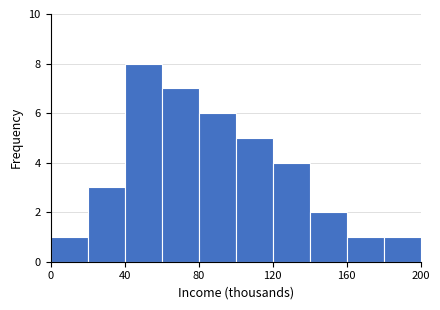

How tall is the bar that spans 100 to 120 on the x-axis? The values are not printed on the chart, so give them approximately, as read against the axis.

5